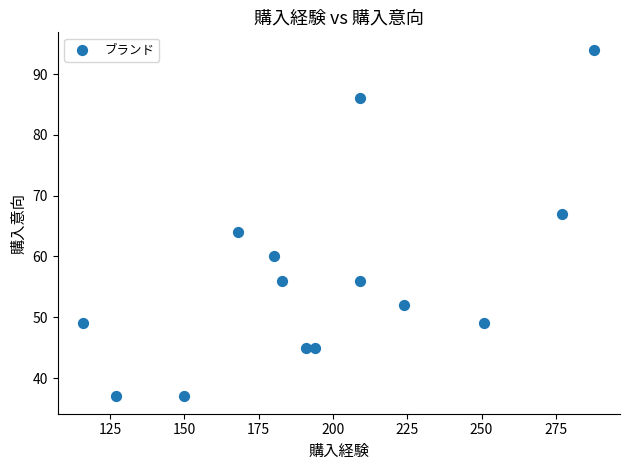

What is the range of Y values (max minus min)?

57